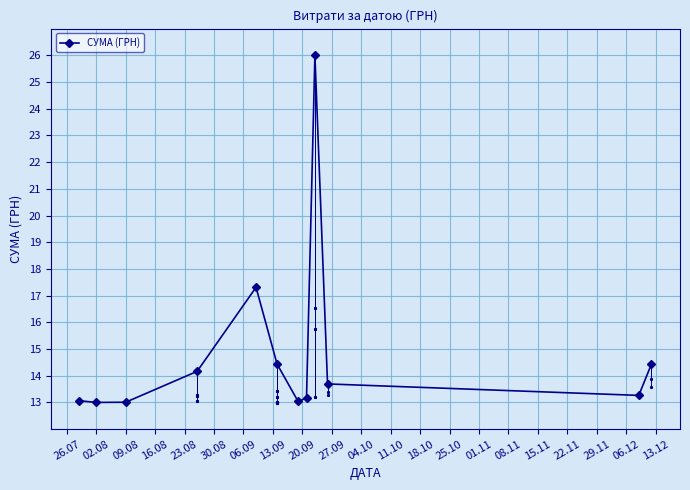

What is the greatest value displayed?

26.0